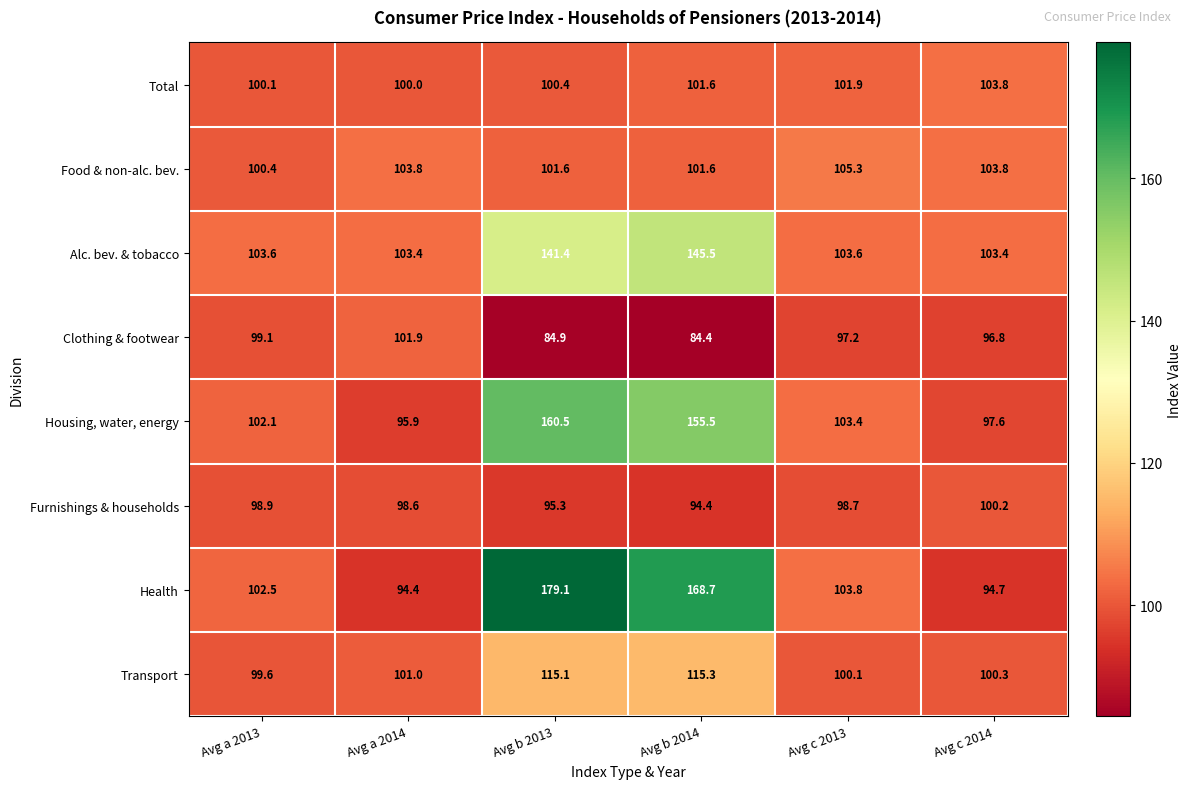

Which label corresponds to the largest value in the chart?

Avg b 2013